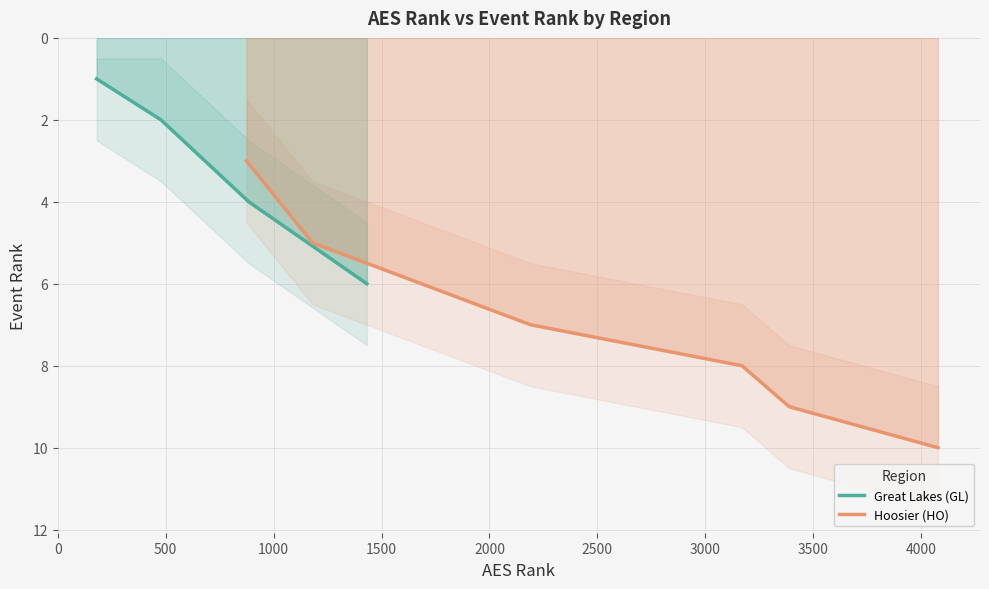

What is the highest value of the Great Lakes (GL) series?

6